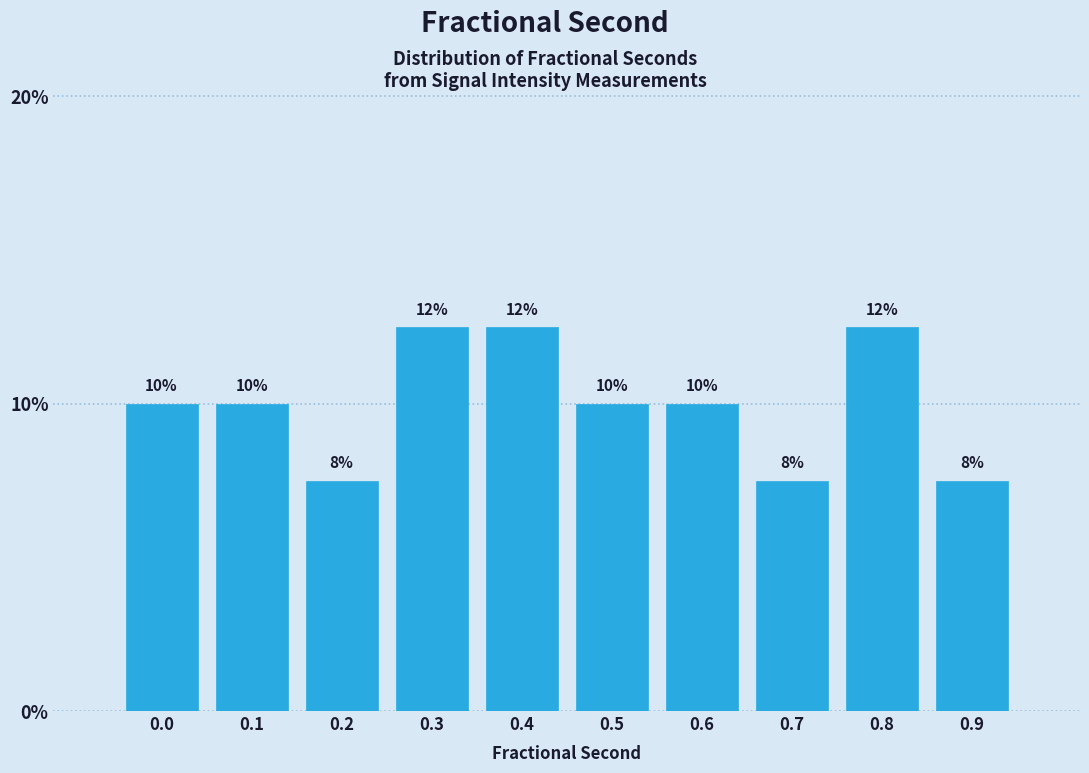

How many bars are there in total?

10